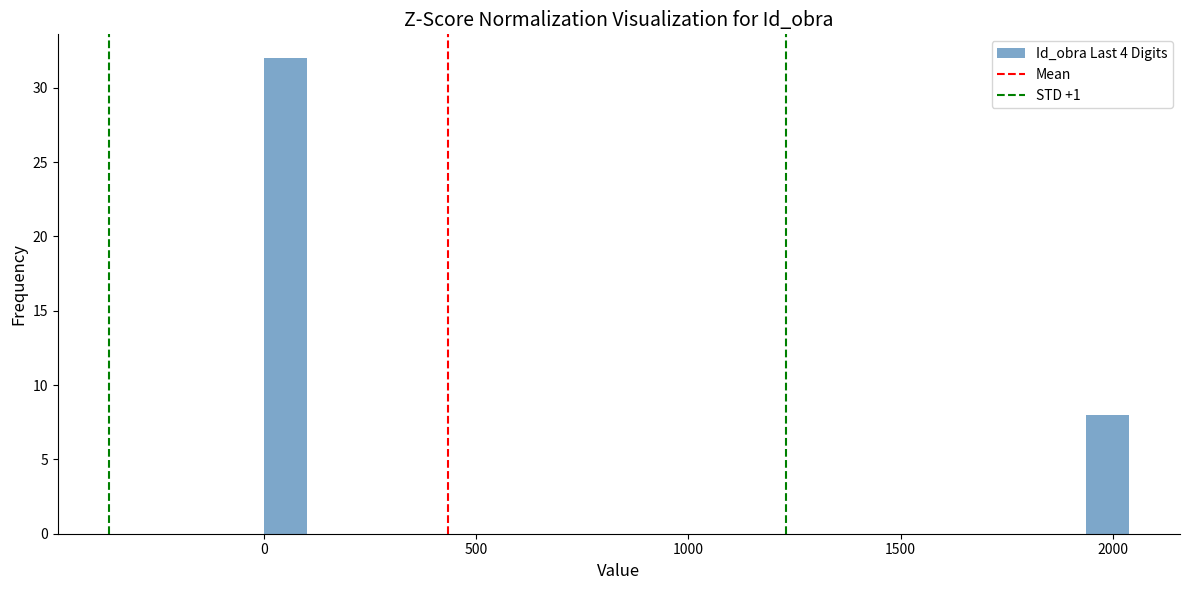

Around what value on the x-axis is the tallest bar? Give the approximate position of its centre, as read against the axis.

50